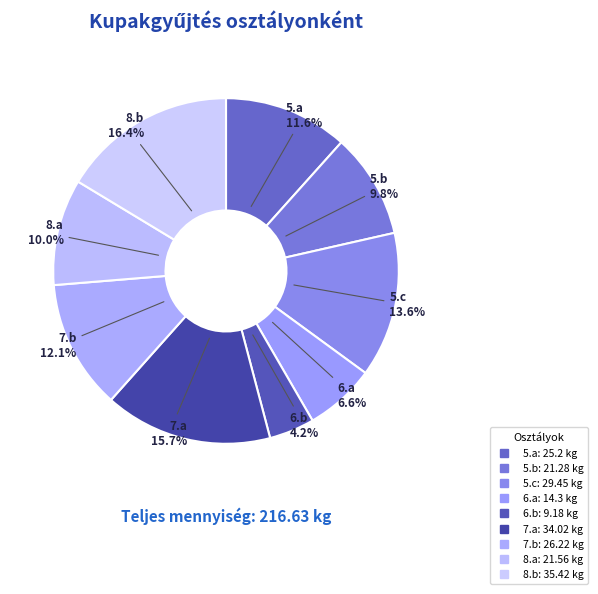

To the nearest percent, what is the average slice percentage?

11%